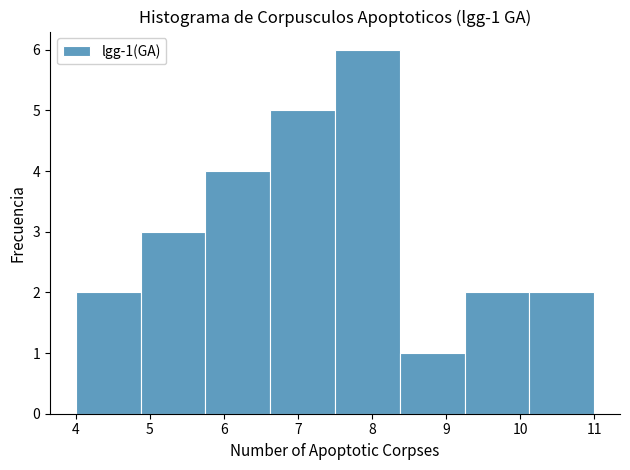

Which range on the x-axis has the tallest bar?

7.5 to 8.4